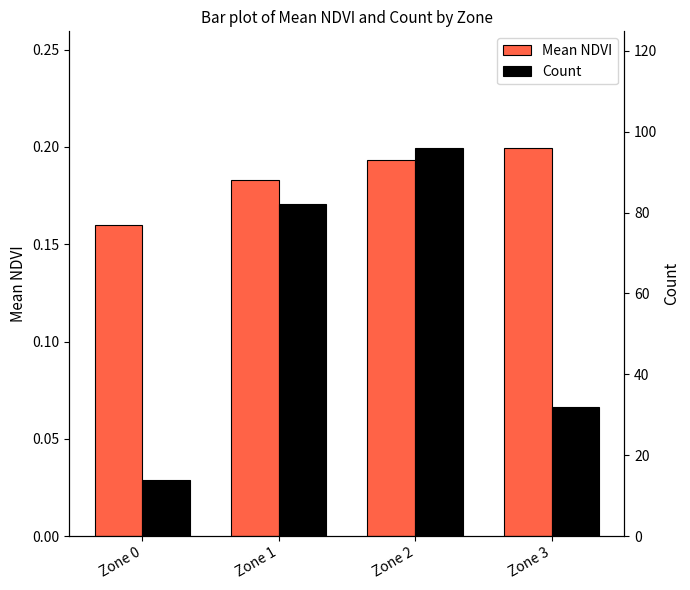

Reading left to right, list all the values displayed in this chart.

Mean NDVI: Zone 0=0.2	Zone 1=0.2	Zone 2=0.2	Zone 3=0.2
Count: Zone 0=14.0	Zone 1=82.0	Zone 2=96.0	Zone 3=32.0